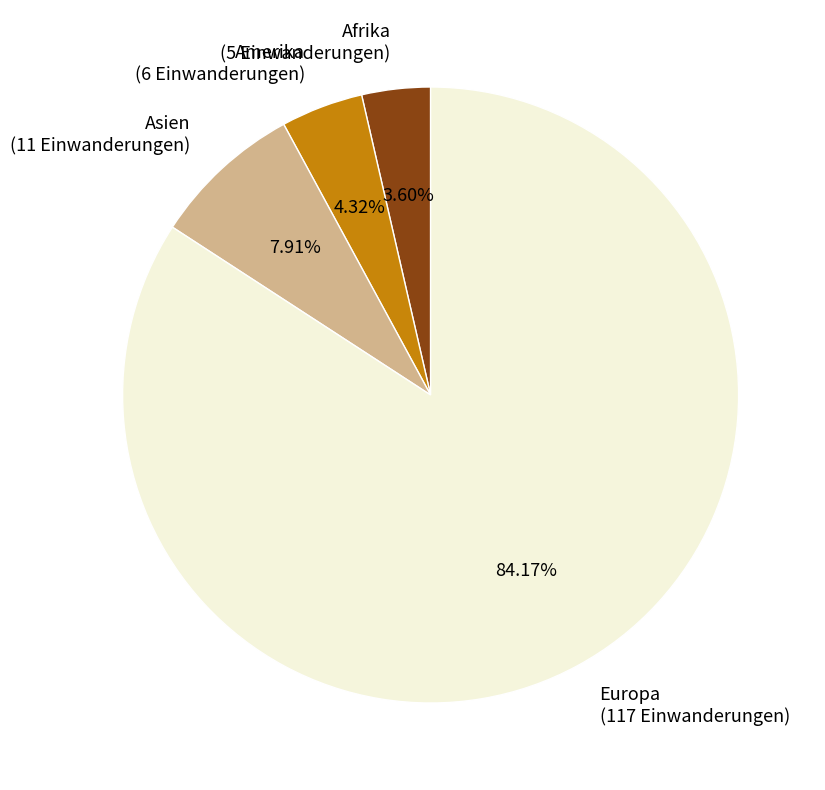

Between Europa and Afrika, which is larger?

Europa